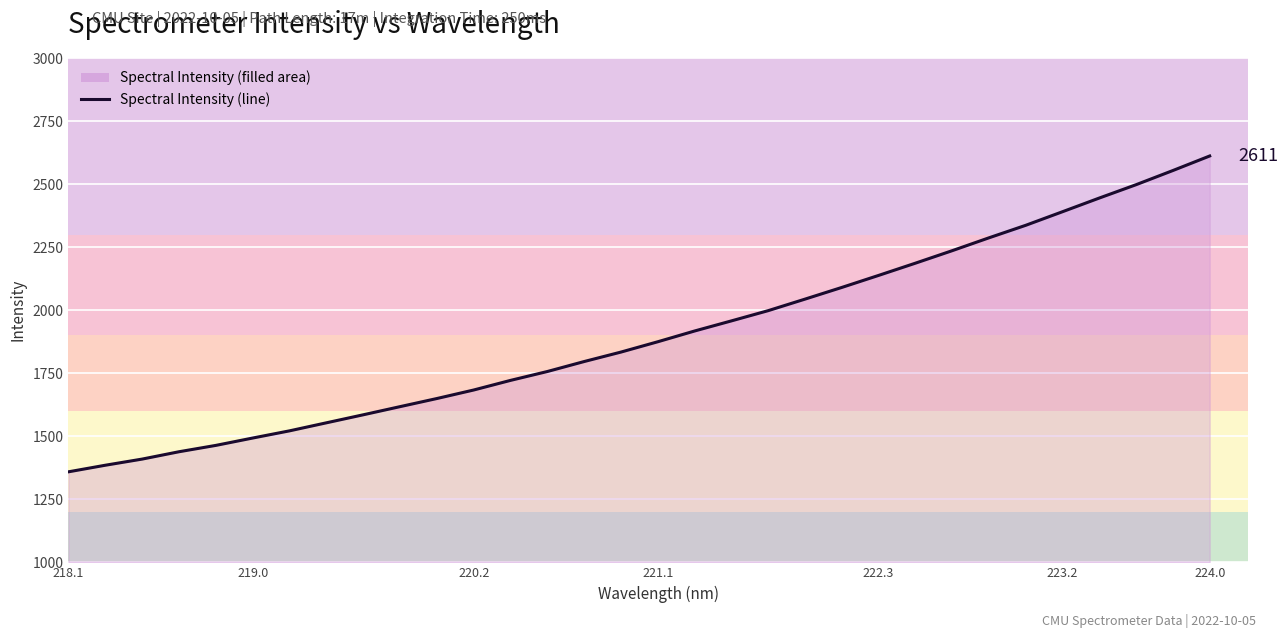

What is the difference between the maximum and minimum values?

1252.4